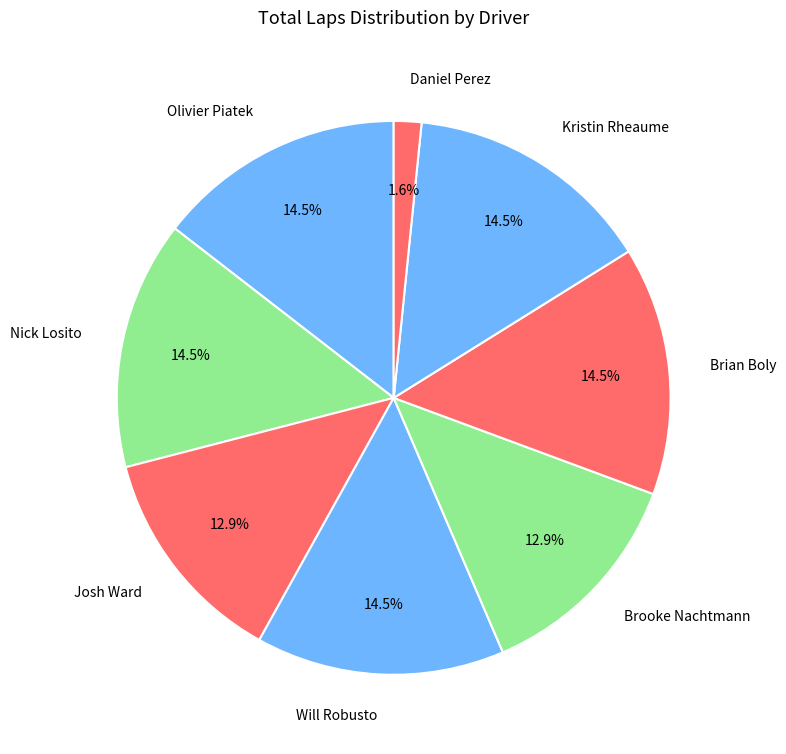

What is the smallest slice in the pie chart?

Daniel Perez